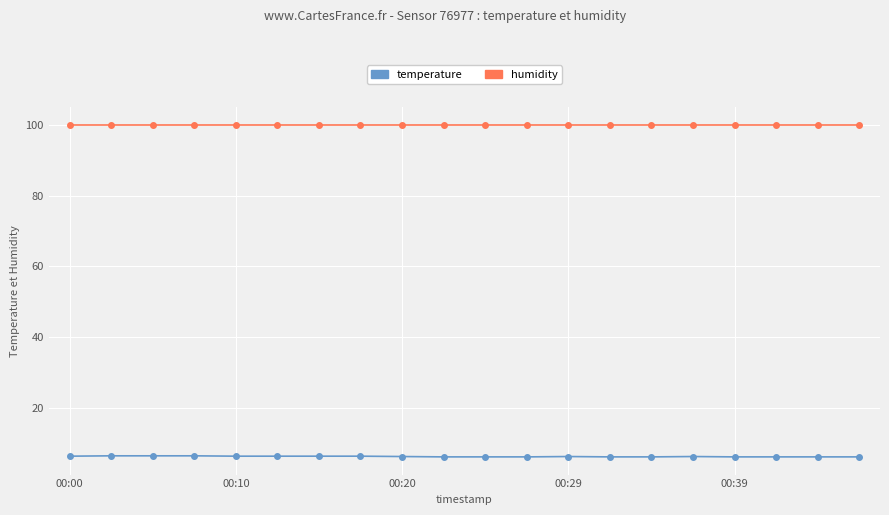

What are all the series names shown in the legend?

temperature, humidity